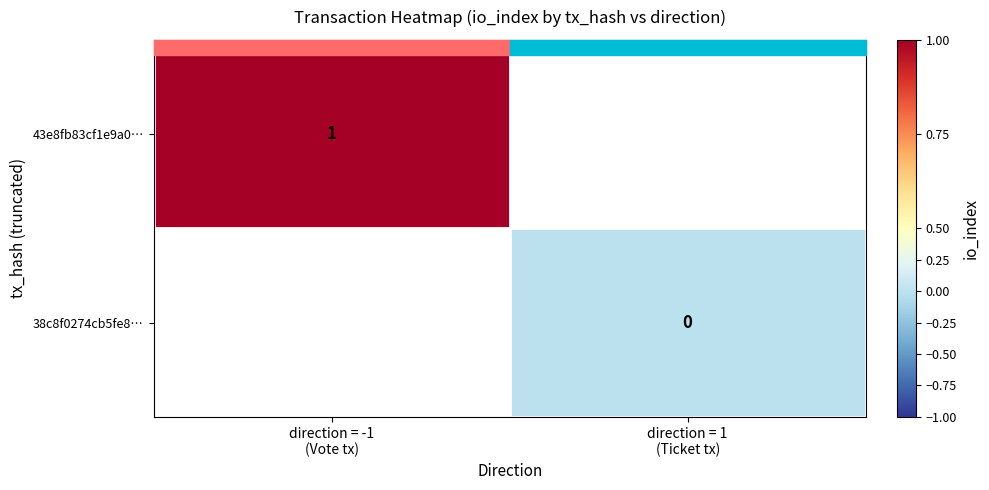

What is the maximum value shown in the chart?

1.0